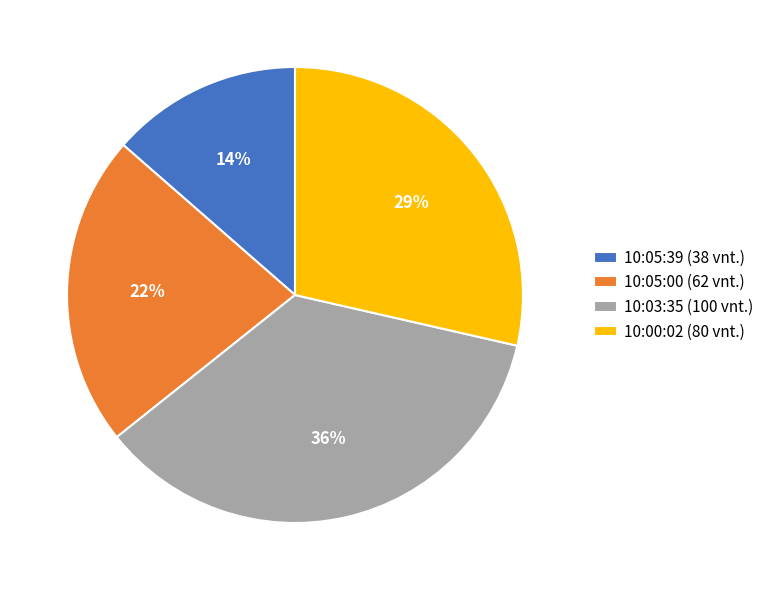

To the nearest percent, what is the difference between the 10:00:02 (80 vnt.) and 10:03:35 (100 vnt.) slice percentages?

7%